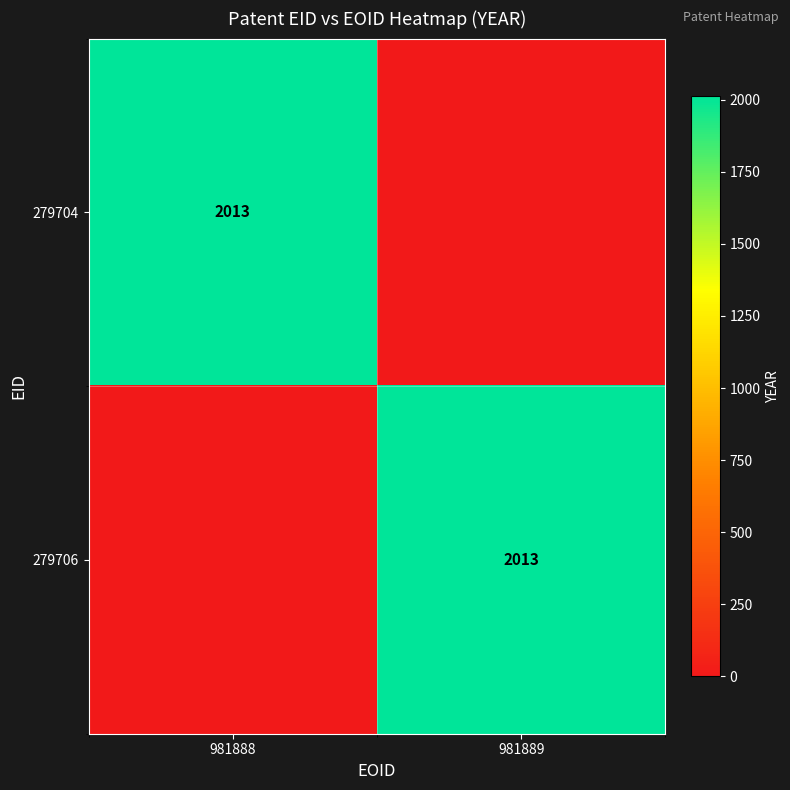

What is the total value across all series at 981889?

2013